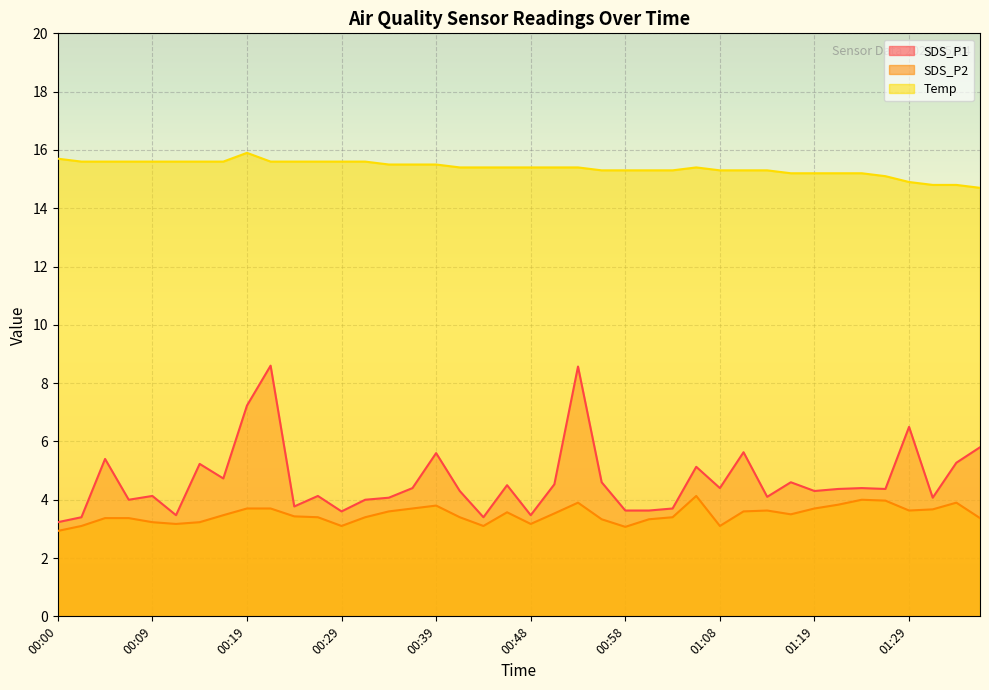

True or false: Temp and SDS_P2 intersect in this chart.

False